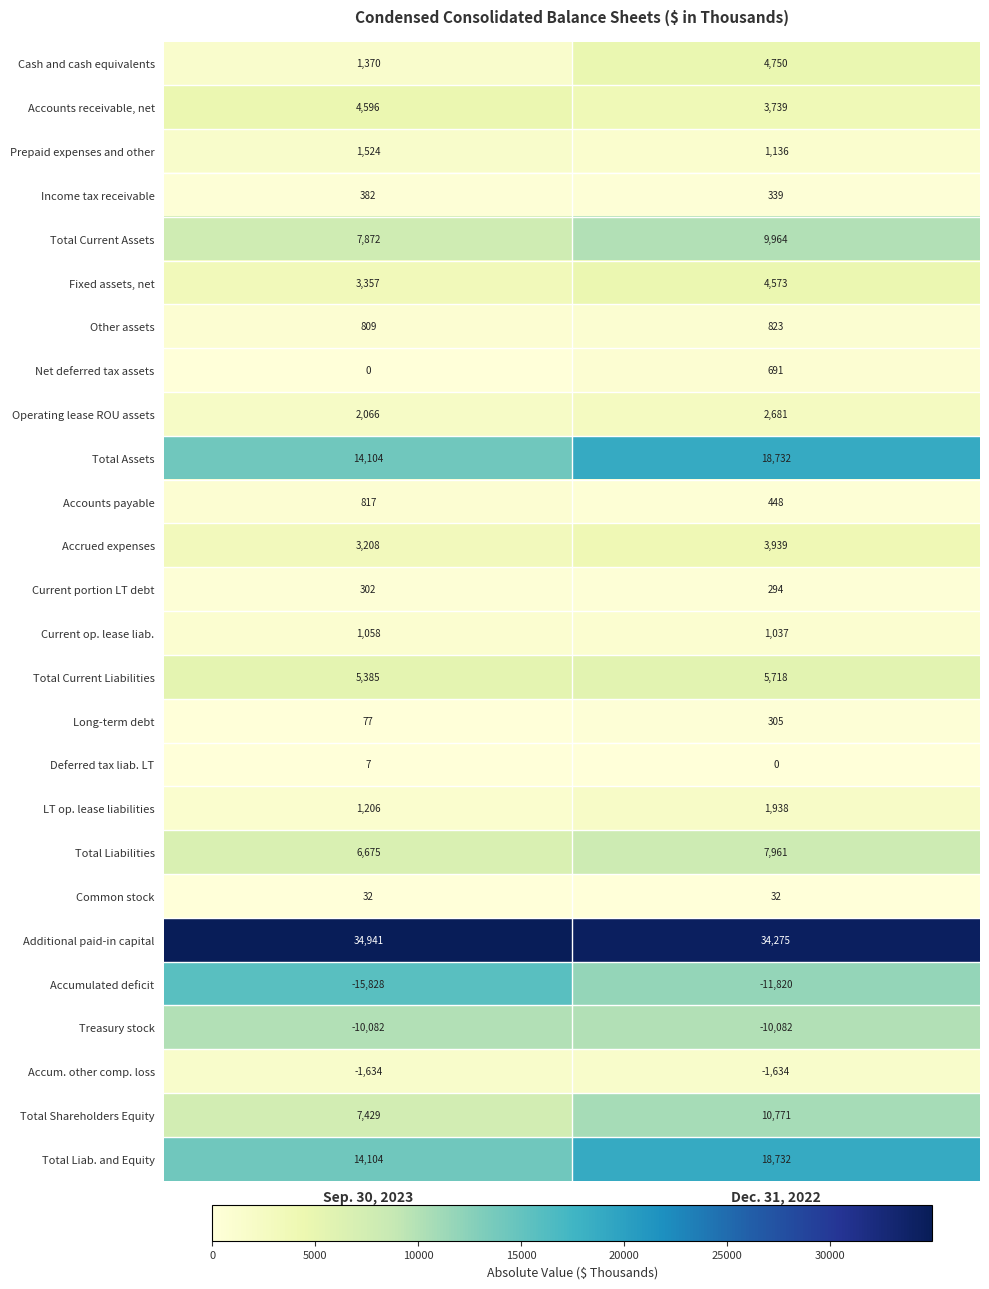

Rank the categories by Total Shareholders Equity value from highest to lowest.

Dec. 31, 2022, Sep. 30, 2023